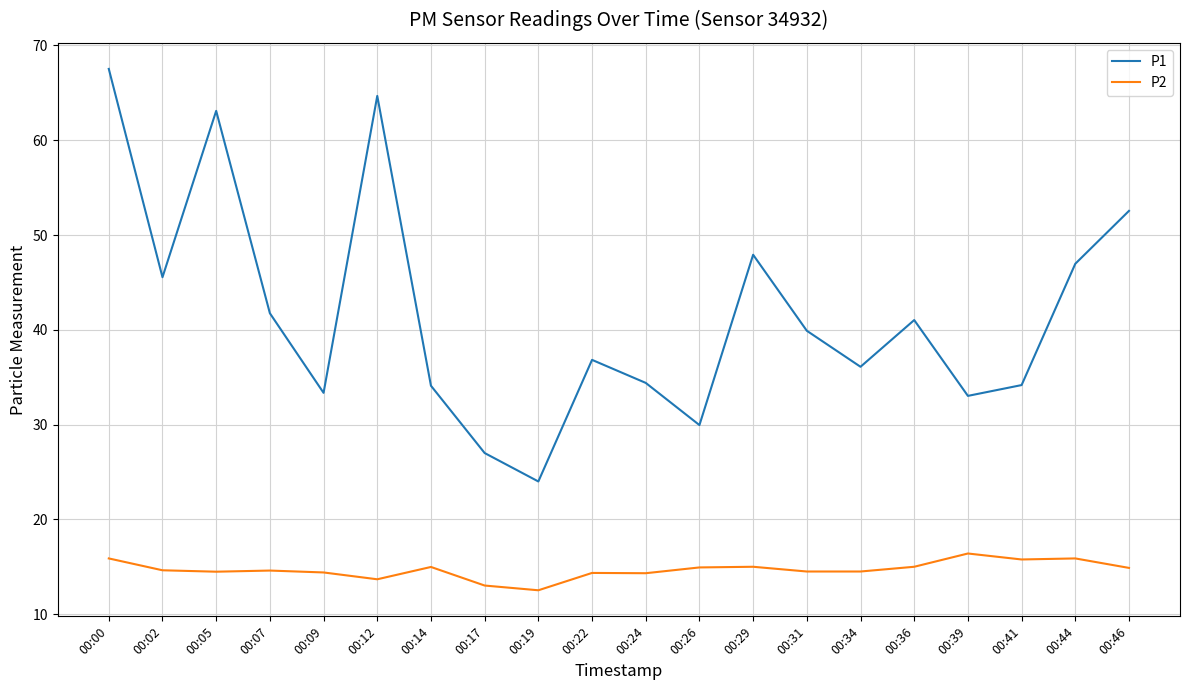

List the series in order of their overall mean, lowest first.

P2, P1